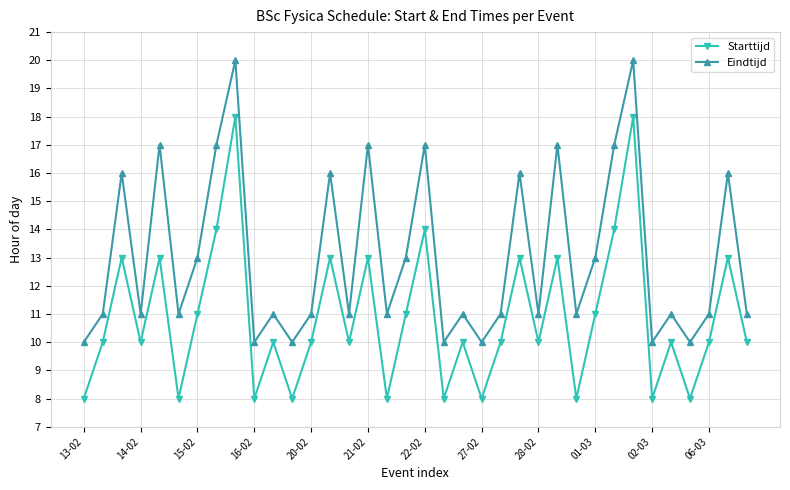

Count the number of data series in this chart.

2